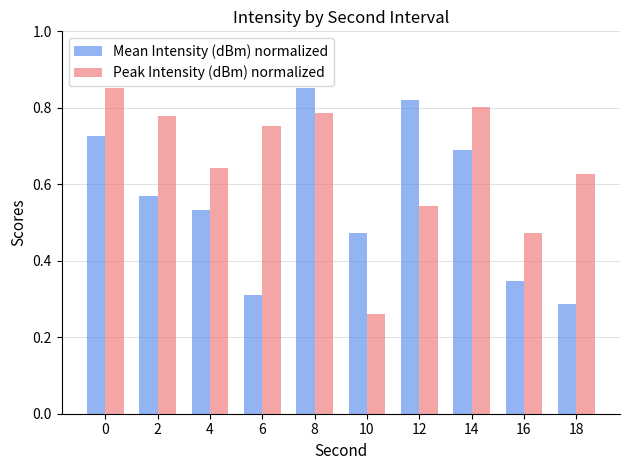

Is the value of Mean Intensity (dBm) normalized at 8 greater than the value of Peak Intensity (dBm) normalized at 14?

Yes